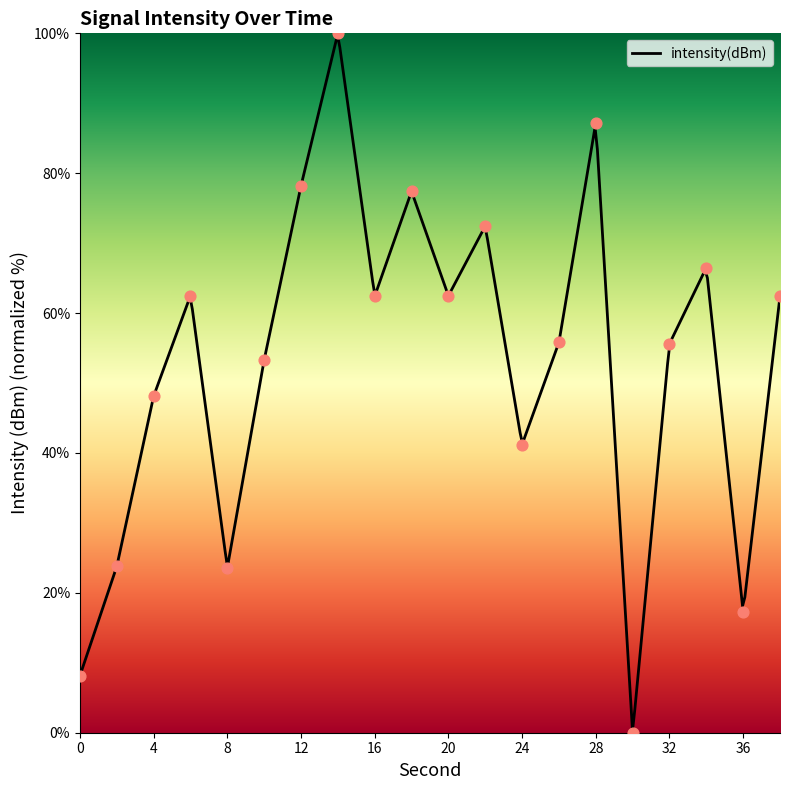

Between 34 and 6, which is larger?

34